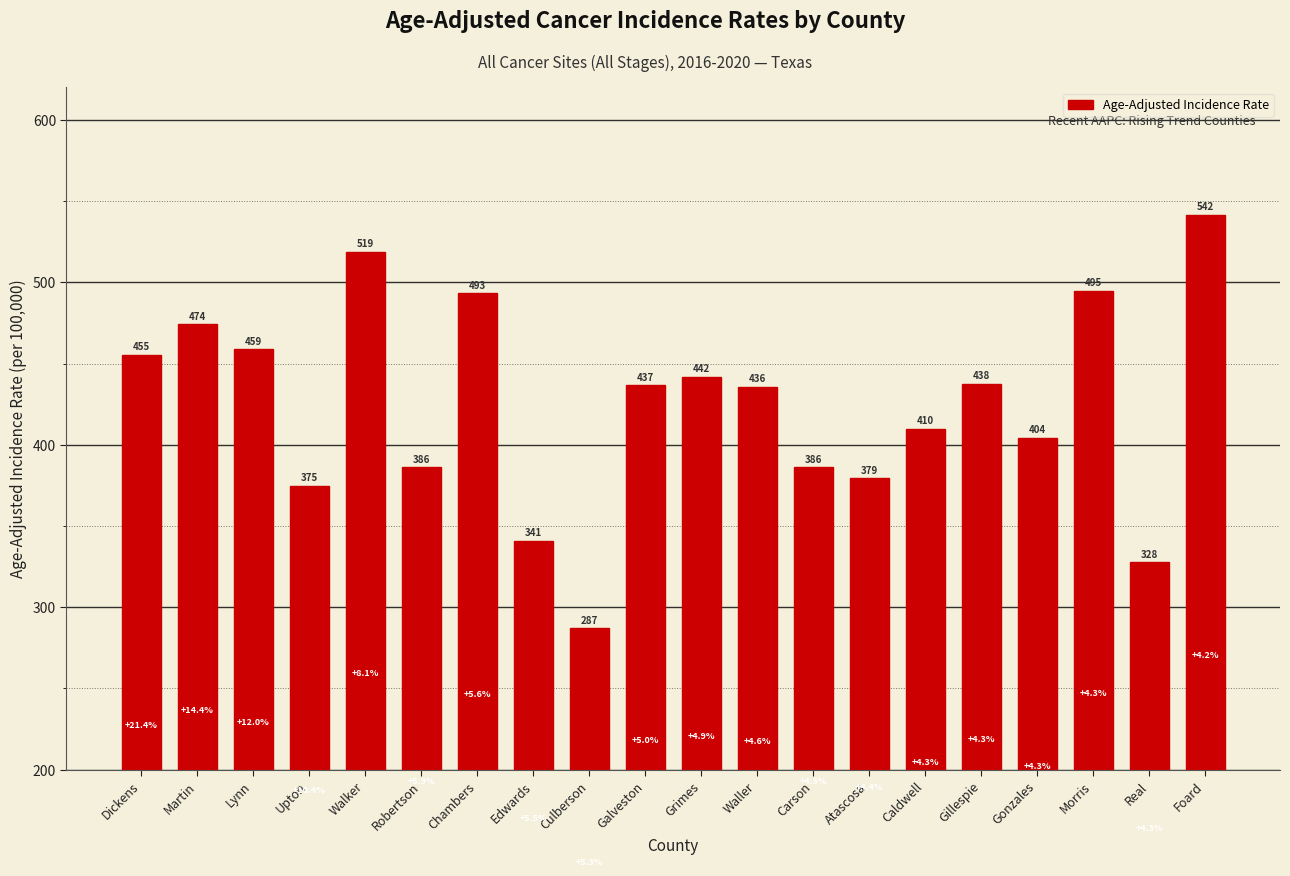

What is the average value?

424.2